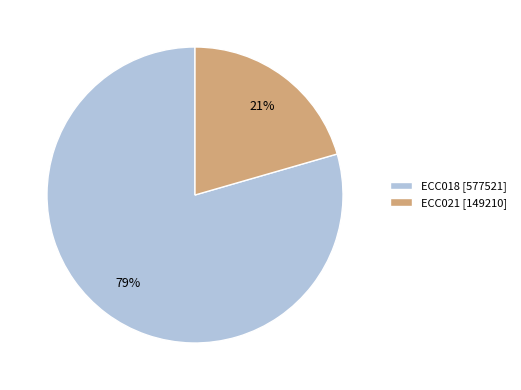

To the nearest percent, what is the combined percentage of ECC021 and ECC018?

100%